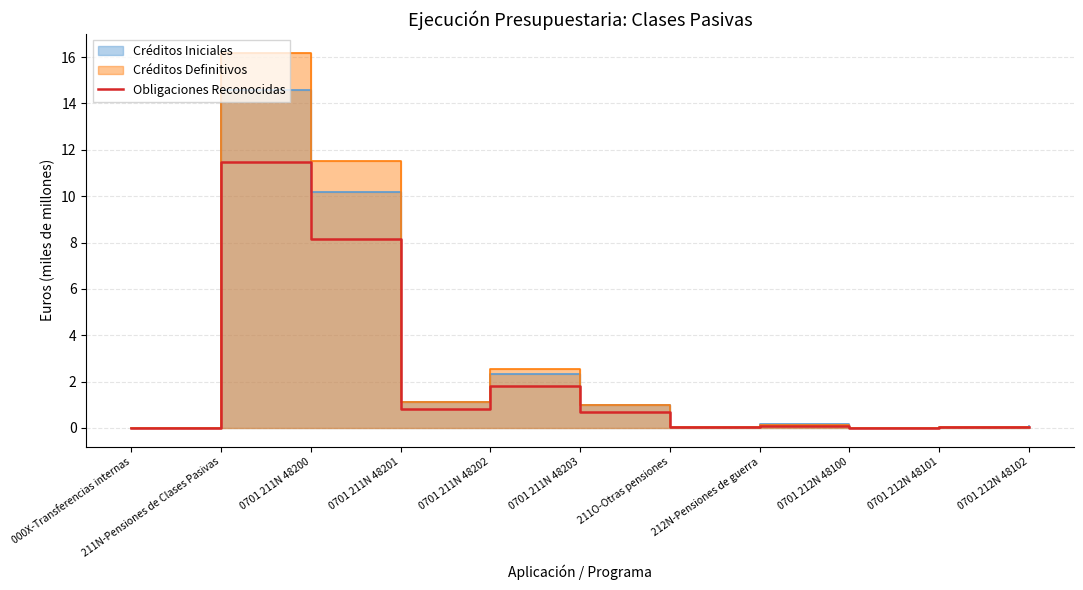

The value at 0701 212N 48102 is 0.0. True or false?

False